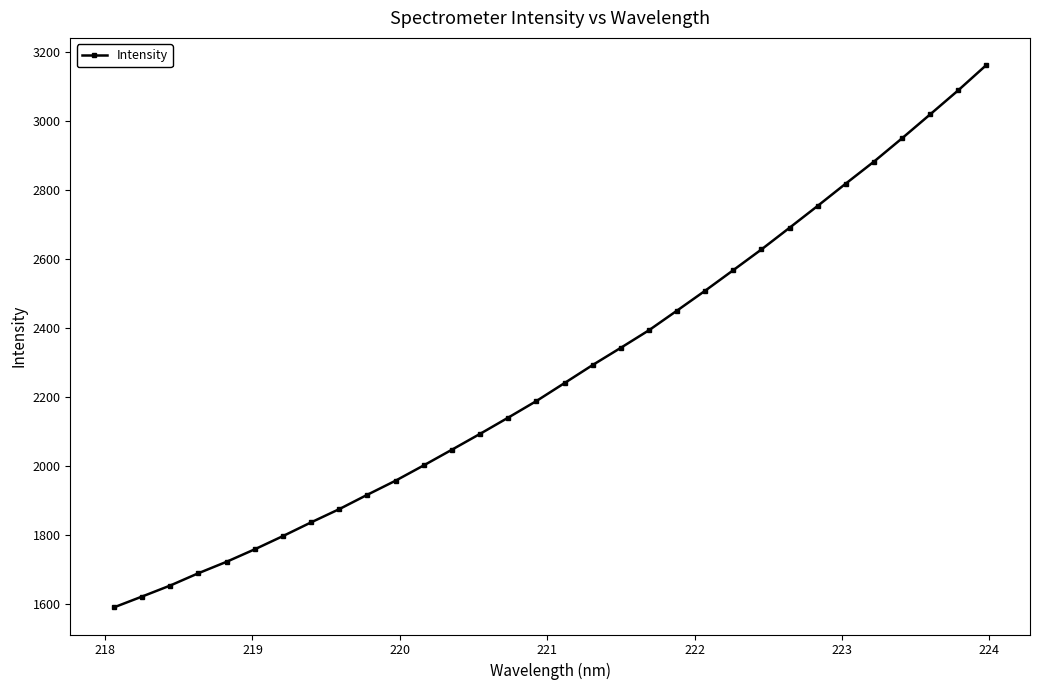

What is the value of the 11th point from the left?

1957.9